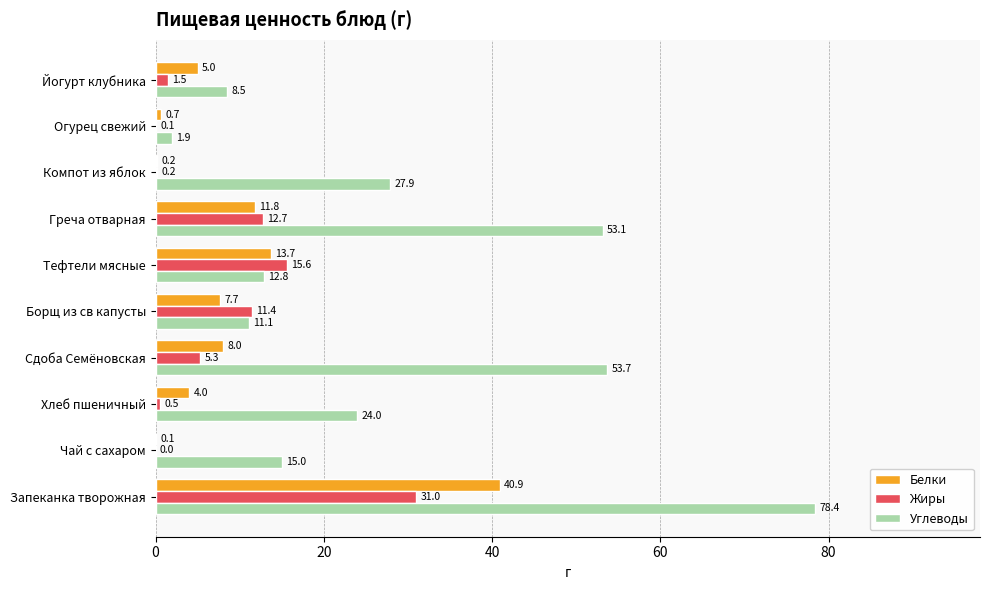

What is the sum of all Жиры values?

78.3